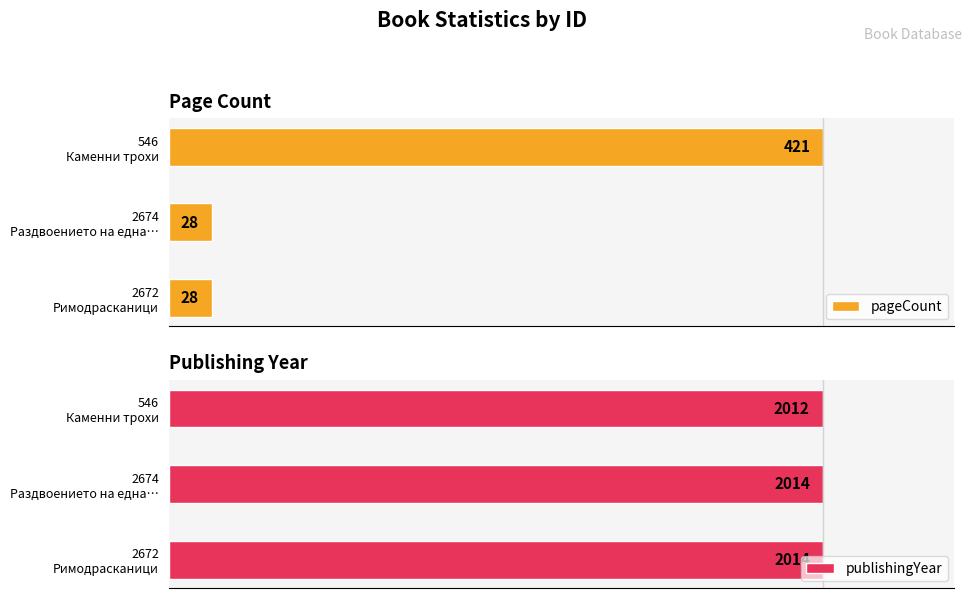

Between 2672 Римодрасканици and 2674 Раздвоението на една…, which is larger?

2672 Римодрасканици